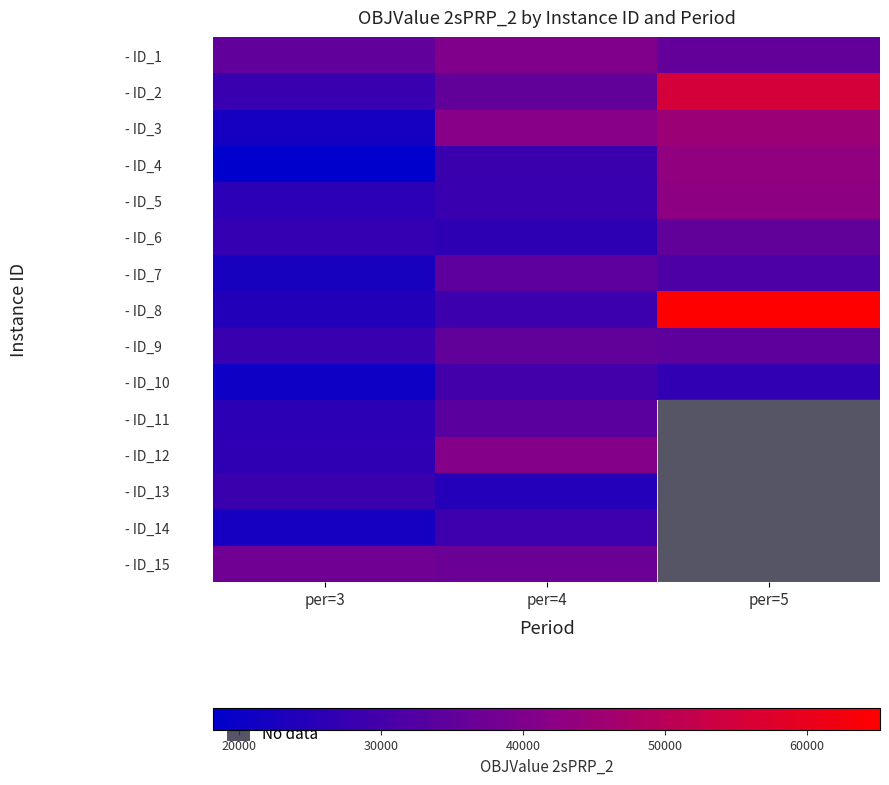

What is the maximum value shown in the chart?

65145.5